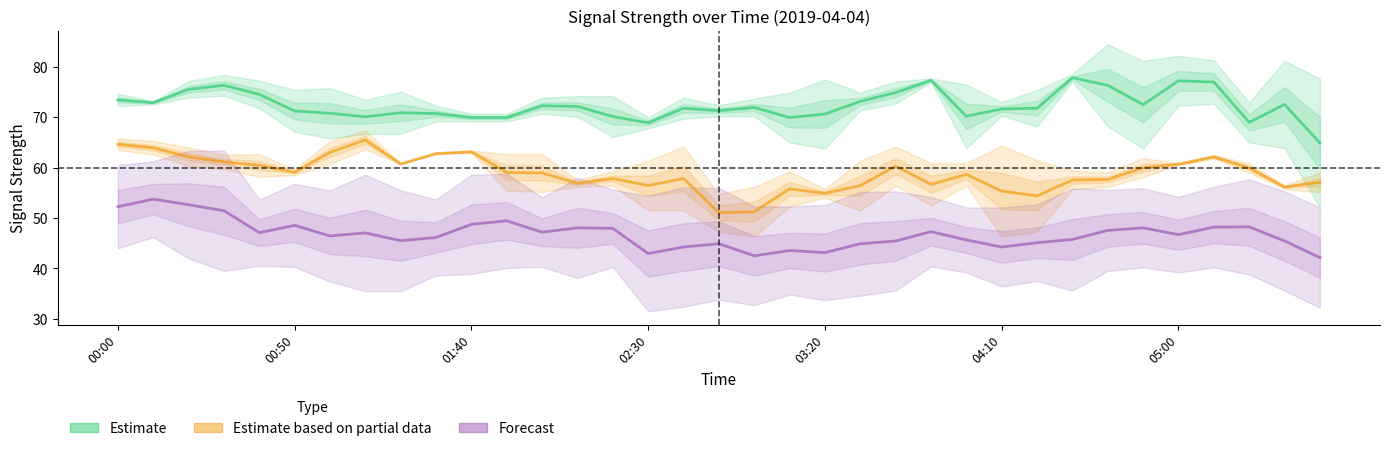

Rank the categories by 7.217 value from highest to lowest.

01:10, 01:00, 00:00, 01:30, 01:40, 00:10, 05:10, 01:20, 05:00, 00:20, 00:30, 04:40, 05:40, 05:20, 00:50, 00:40, 04:50, 02:10, 02:20, 03:40, 04:00, 03:20, 05:30, 04:30, 01:50, 02:00, 03:50, 03:10, 02:30, 02:40, 03:30, 02:50, 04:20, 03:00, 04:10